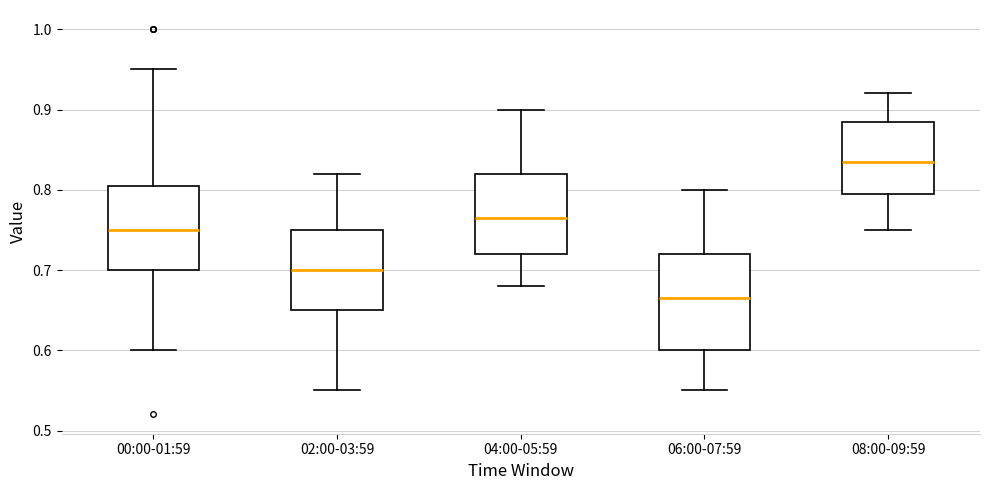

Which box's median line is the highest?

08:00-09:59